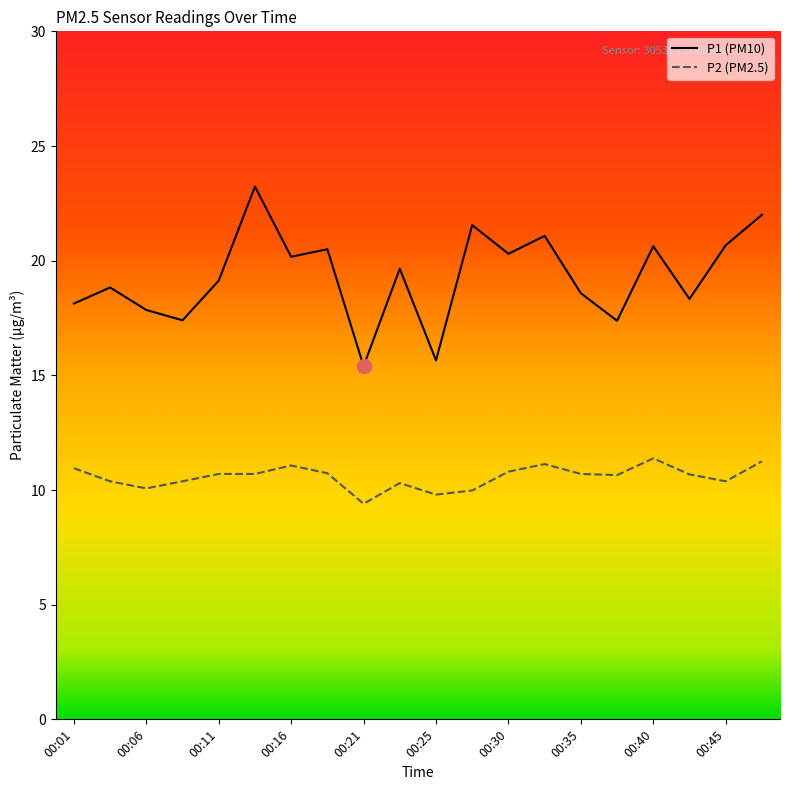

What is the minimum value for P1 (PM10)?

15.4